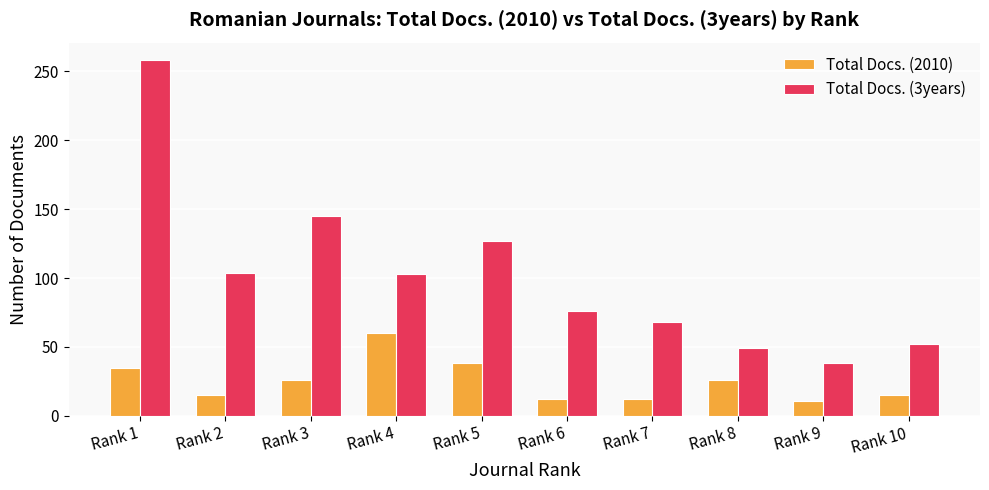

Rank the series by their average value, from highest to lowest.

Total Docs. (3years), Total Docs. (2010)